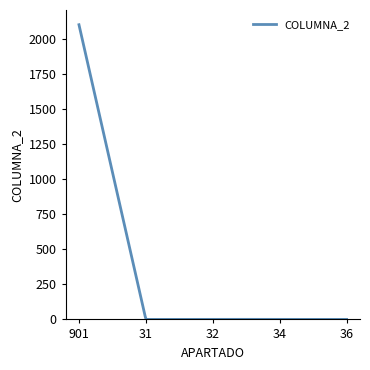

What is the maximum value shown in the chart?

2105.0